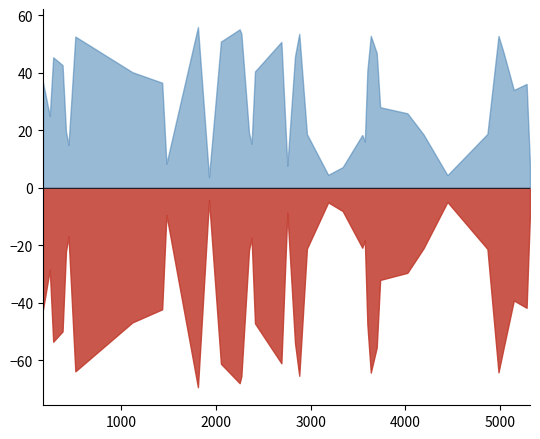

What is the greatest value displayed?

55.9